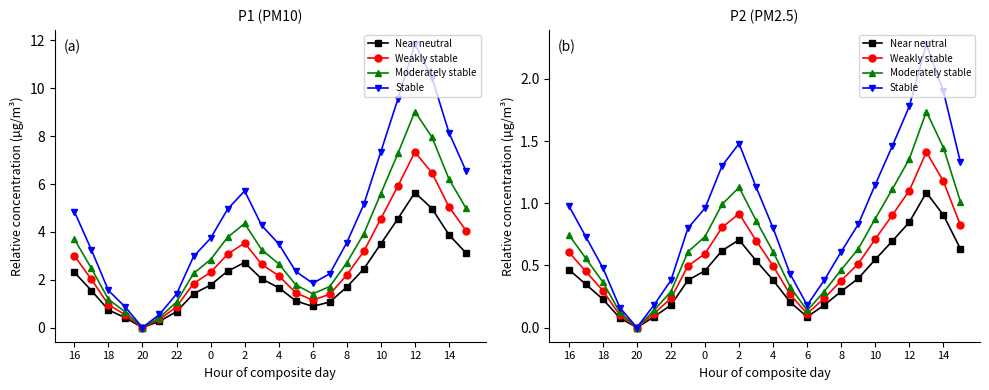

True or false: Near neutral and Moderately stable intersect in this chart.

False